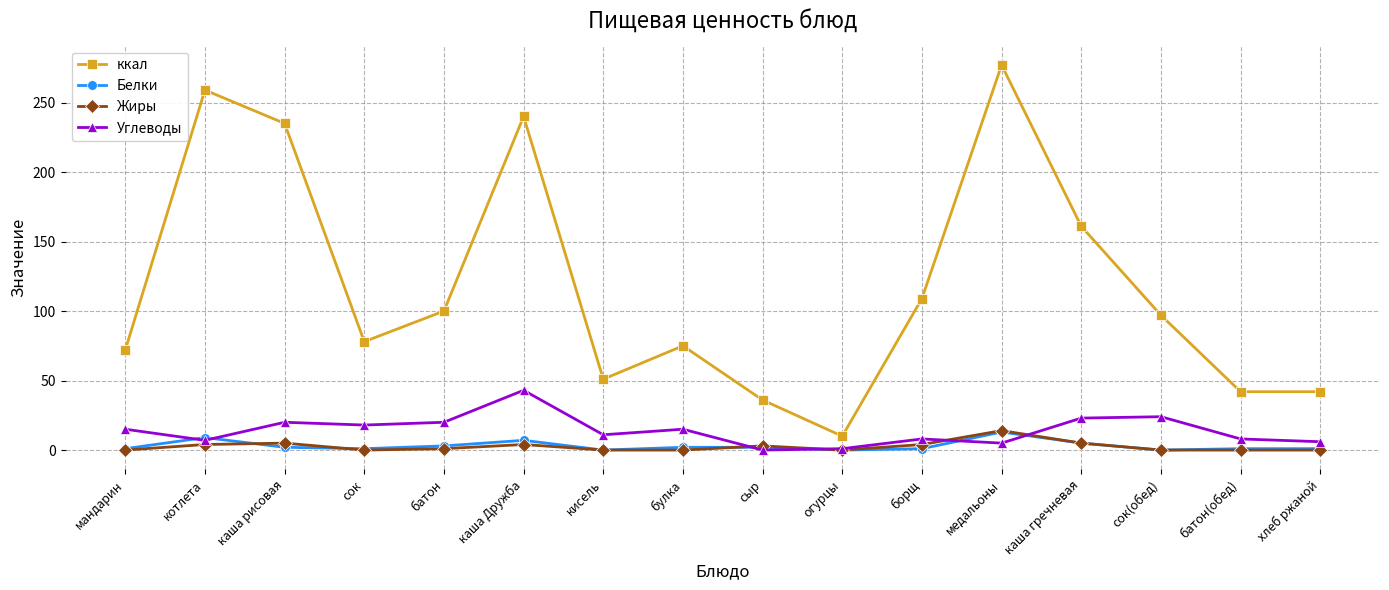

Is the value of Белки at каша рисовая greater than the value of ккал at котлета?

No